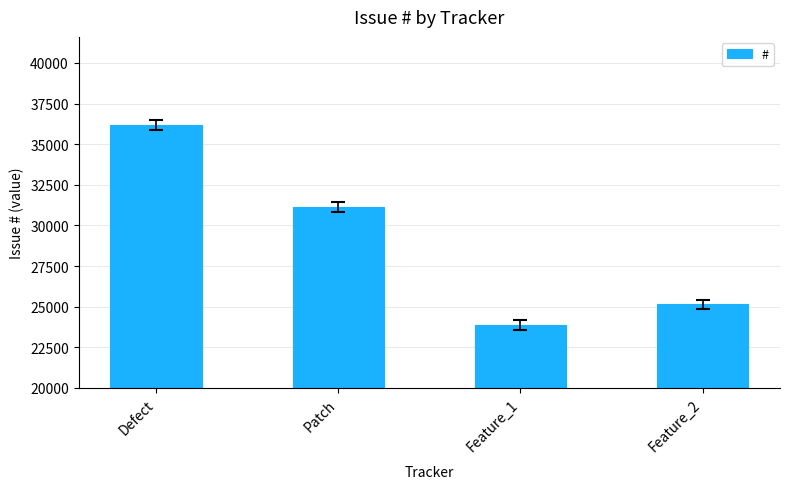

What is the smallest value displayed?

23868